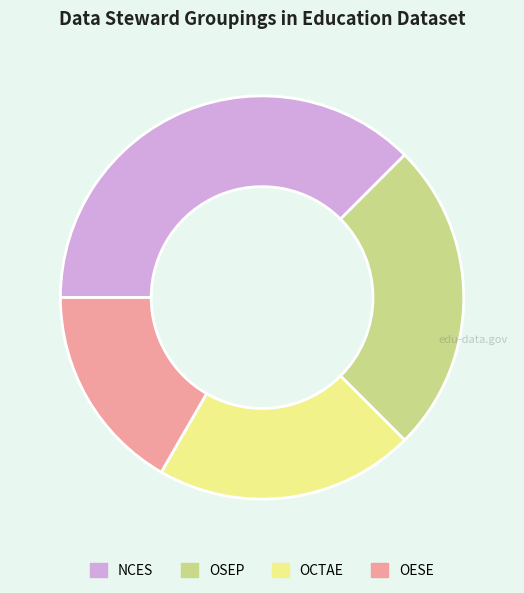

Which slice is the smallest?

OESE